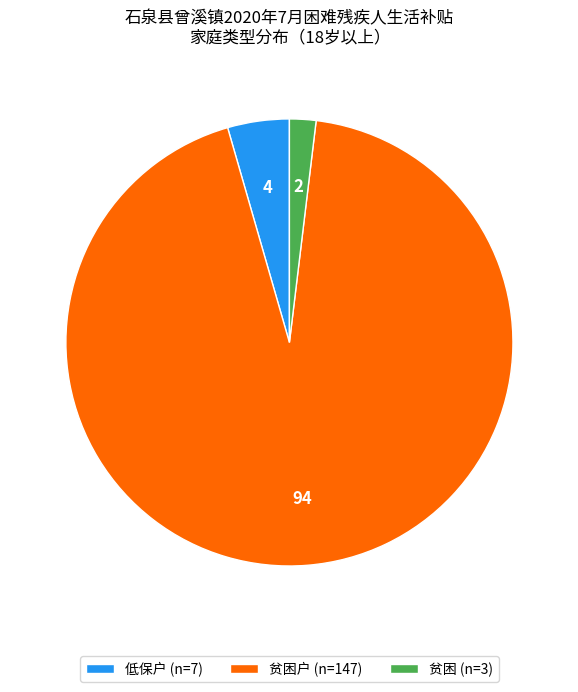

Is it true that 低保户 (n=7) is 14% of the pie?

False